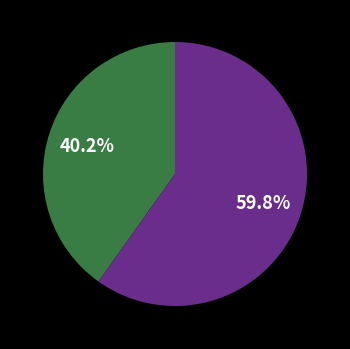

Is there any slice that represents more than half of the pie?

Yes